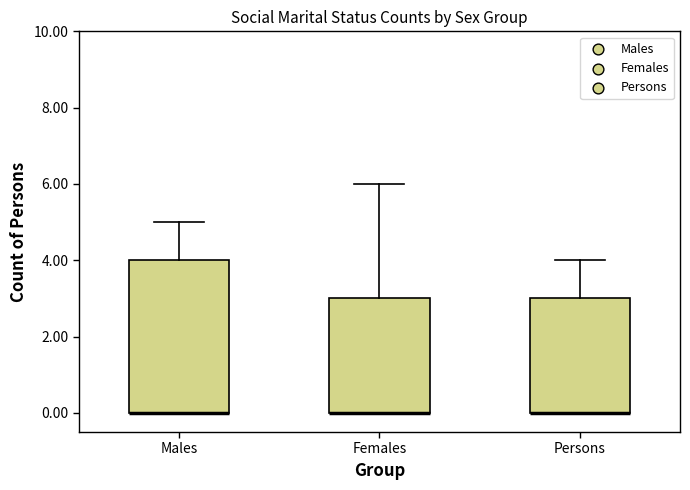

Reading left to right, transcribe this box plot: for each box, give where its median line is, the range the box spans, and where its two whiskers end, as read against the y-axis. The values are not printed on the chart, so give them approximately, as read against the axis.

Males: median 0 (drawn on the box's lower edge), box 0 to 4, whiskers 0 to 5
Females: median 0 (drawn on the box's lower edge), box 0 to 3, whiskers 0 to 6
Persons: median 0 (drawn on the box's lower edge), box 0 to 3, whiskers 0 to 4